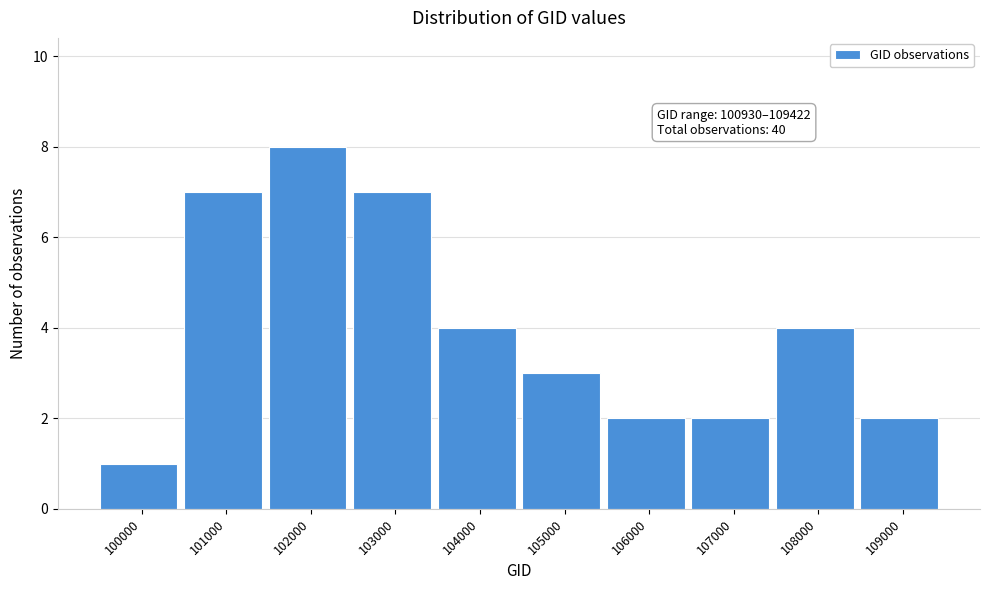

Reading left to right, extract all data points from this chart.

1	7	8	7	4	3	2	2	4	2